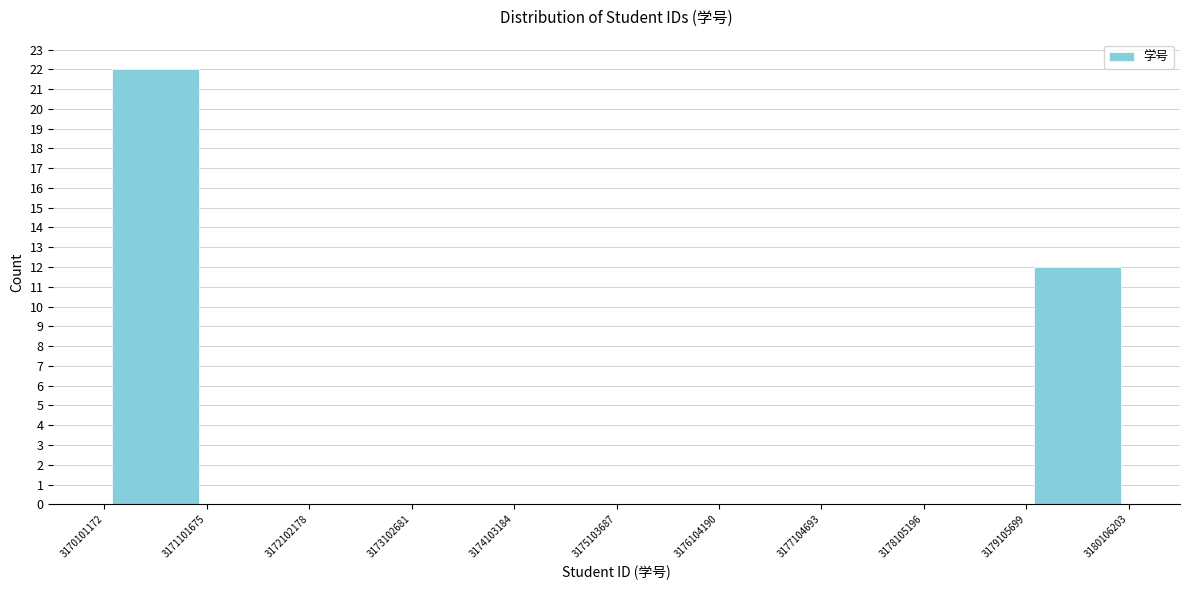

Reading left to right, list every bar in this chart as the range it spans on the x-axis followed by its height. The values are not printed on the chart, so give them approximately, as read against the axis.

3170101172 to 3171101675: 22
3171101675 to 3172102178: 0
3172102178 to 3173102681: 0
3173102681 to 3174103184: 0
3174103184 to 3175103687: 0
3175103687 to 3176104190: 0
3176104190 to 3177104693: 0
3177104693 to 3178105196: 0
3178105196 to 3179105699: 0
3179105699 to 3180106203: 12